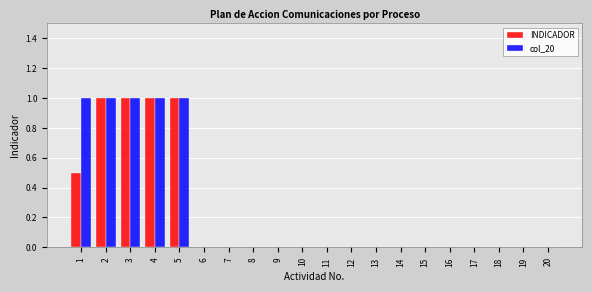

What is the maximum value for INDICADOR?

1.0